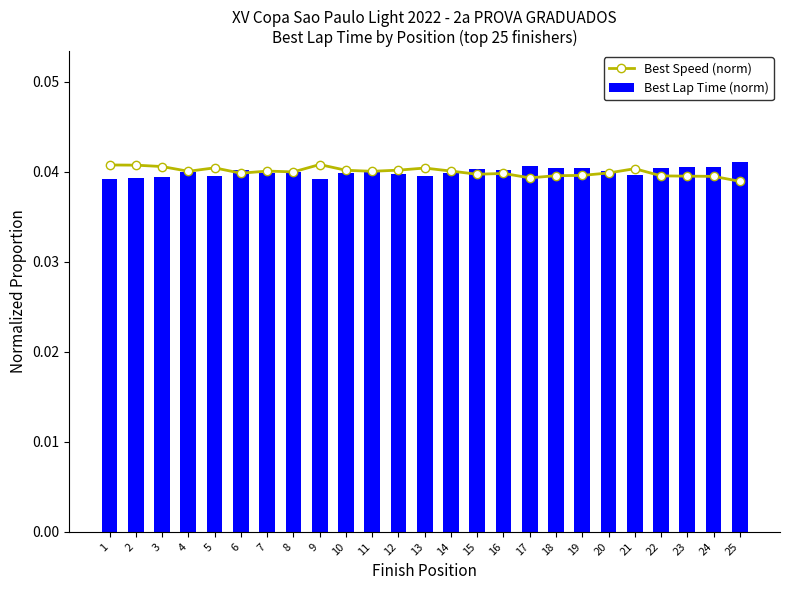

Are the bars grouped side by side (vs. stacked)?

Yes